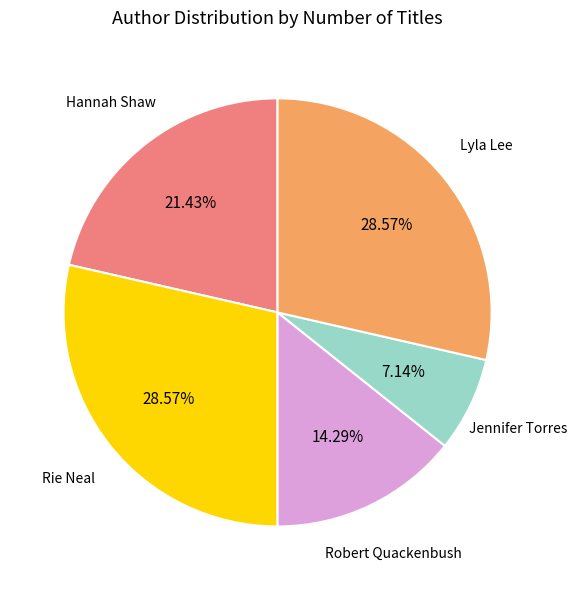

To the nearest percent, what is the average slice percentage?

20%